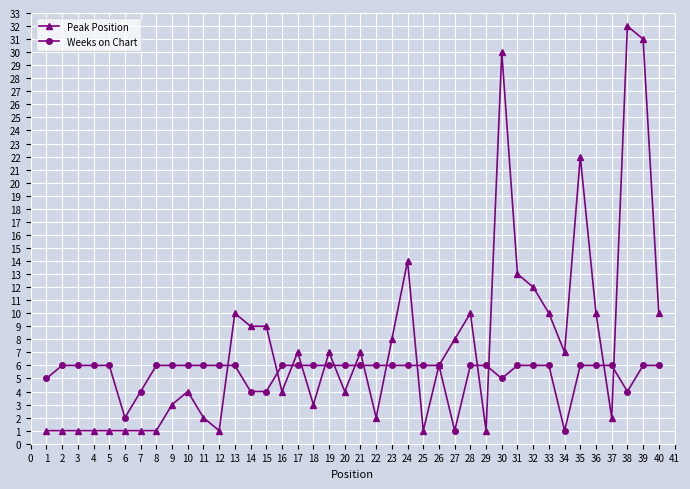

What is the approximate value of Peak Position at 21, to the nearest 10?

10